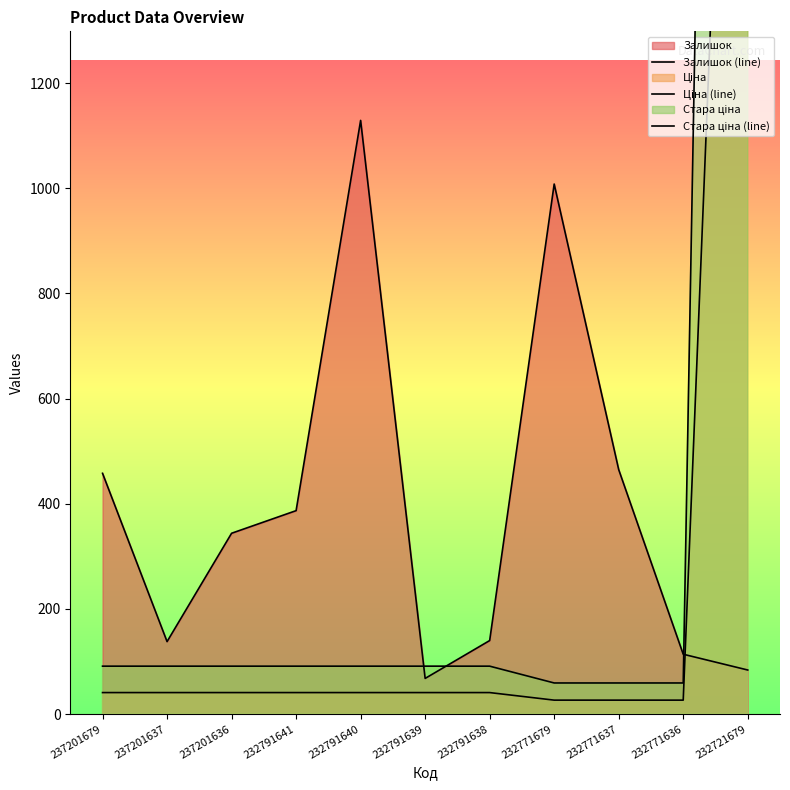

The value of Ціна (line) at 232791639 is 41.1. True or false?

True